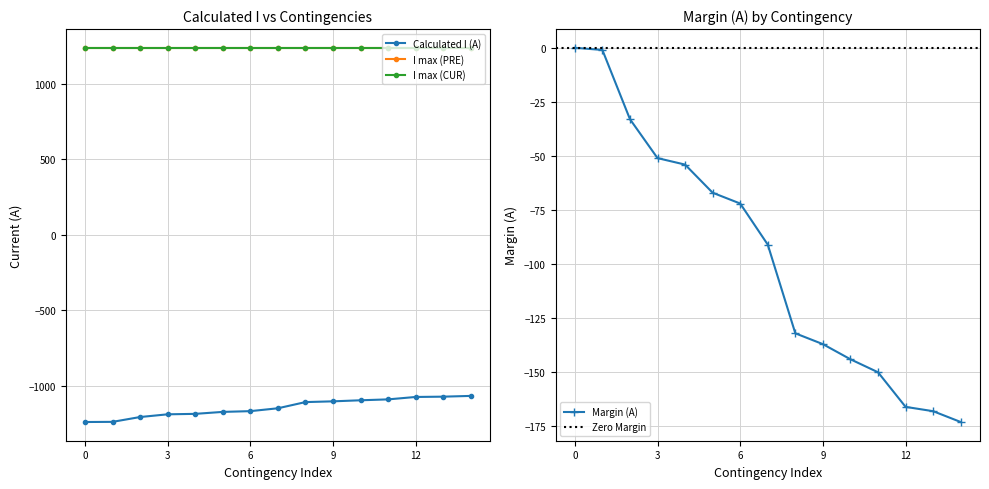

Is it true that Margin (A) equals -34 at 9?

False